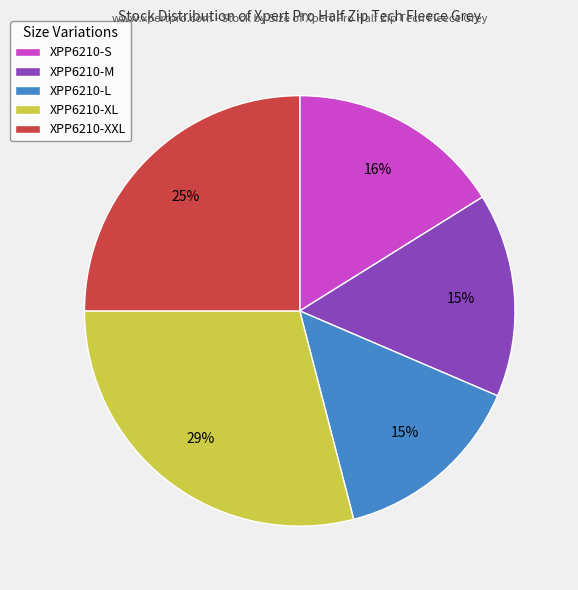

Does XPP6210-M represent more than half of the total?

No